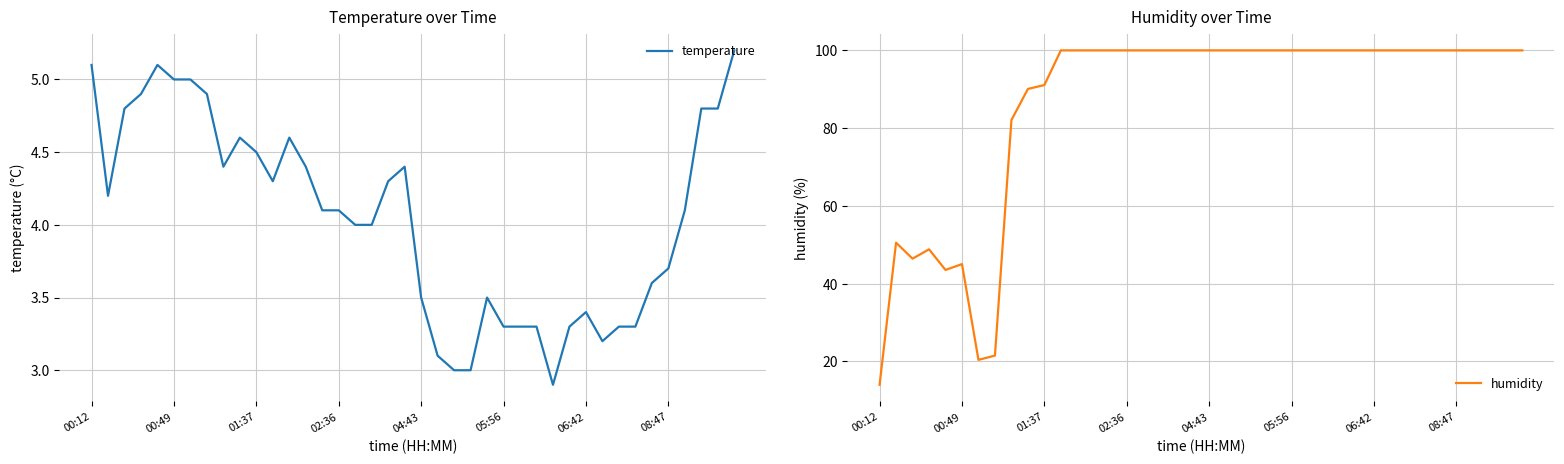

At which category is the sum across all series the highest?

39